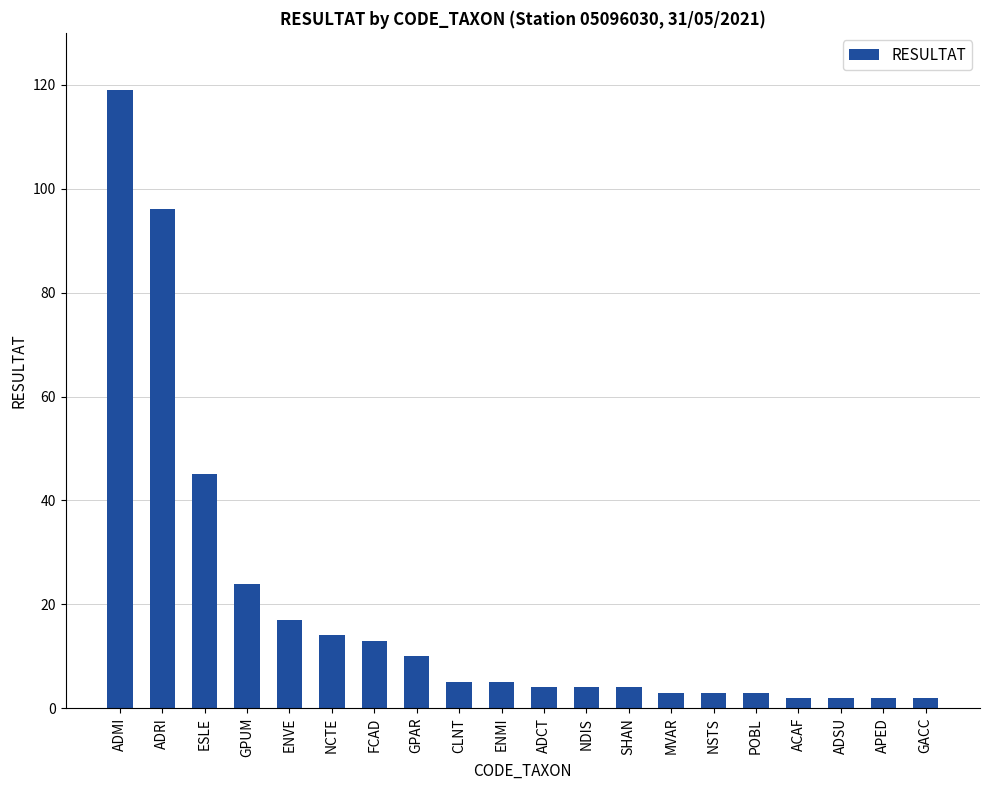

How many bars are there in total?

20